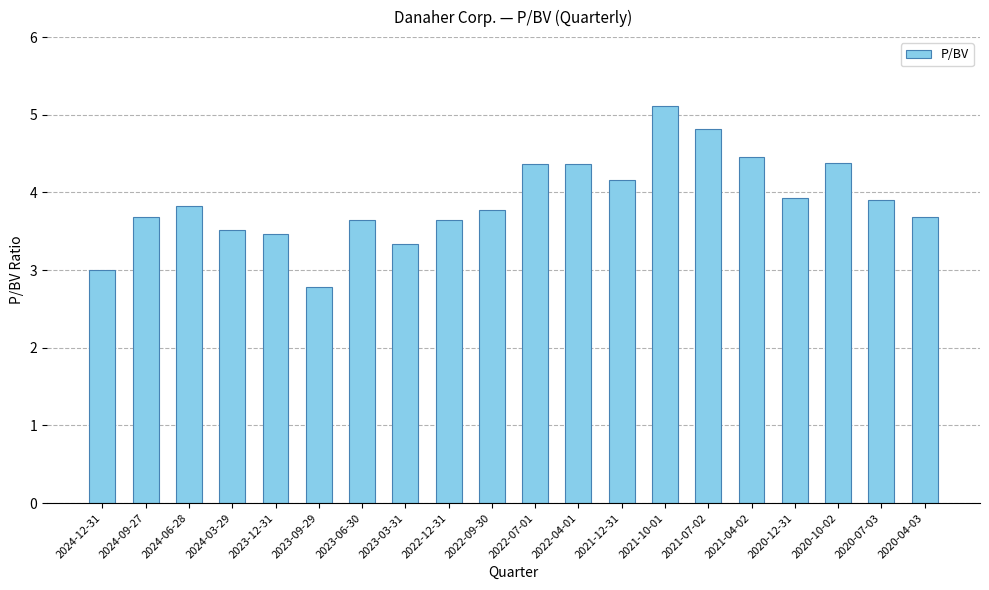

Are the bars grouped side by side (vs. stacked)?

No